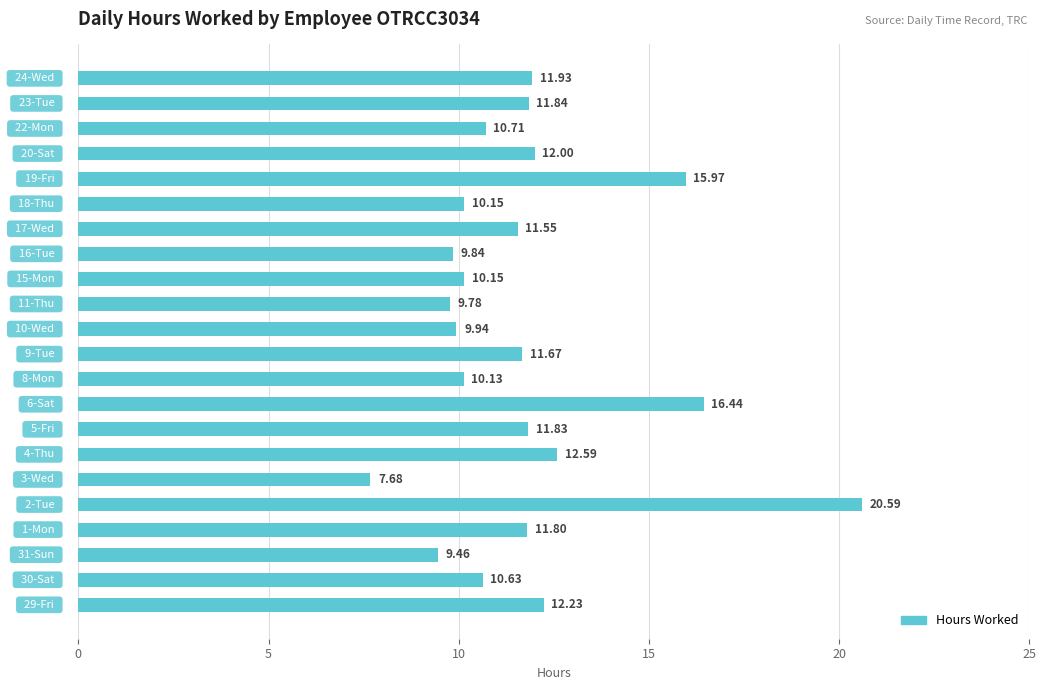

What is the sum of all values?

258.9